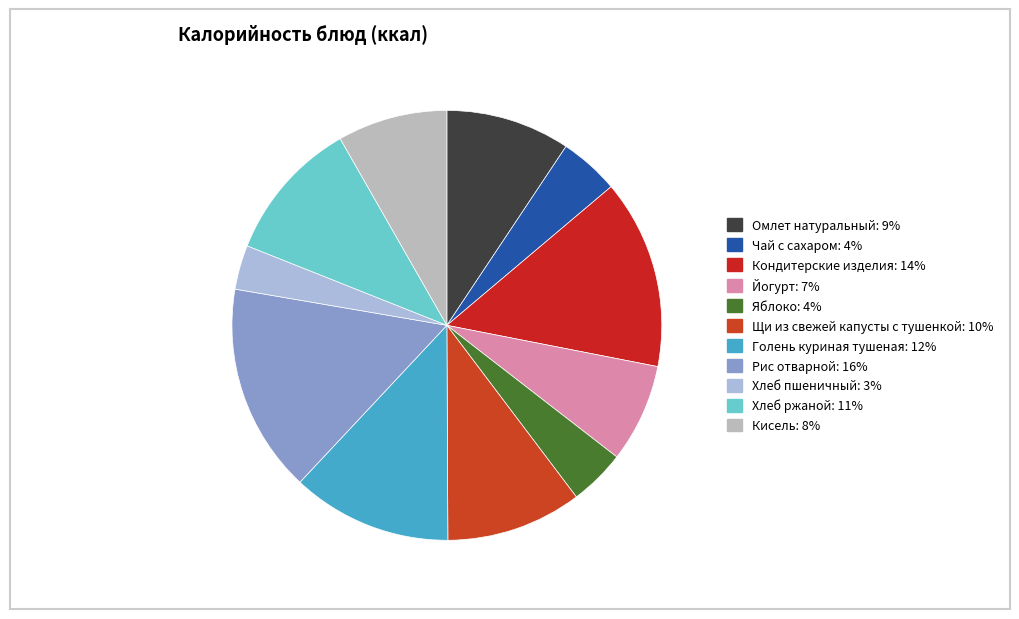

To the nearest percent, what is the difference between the largest and smallest slice percentages?

12%